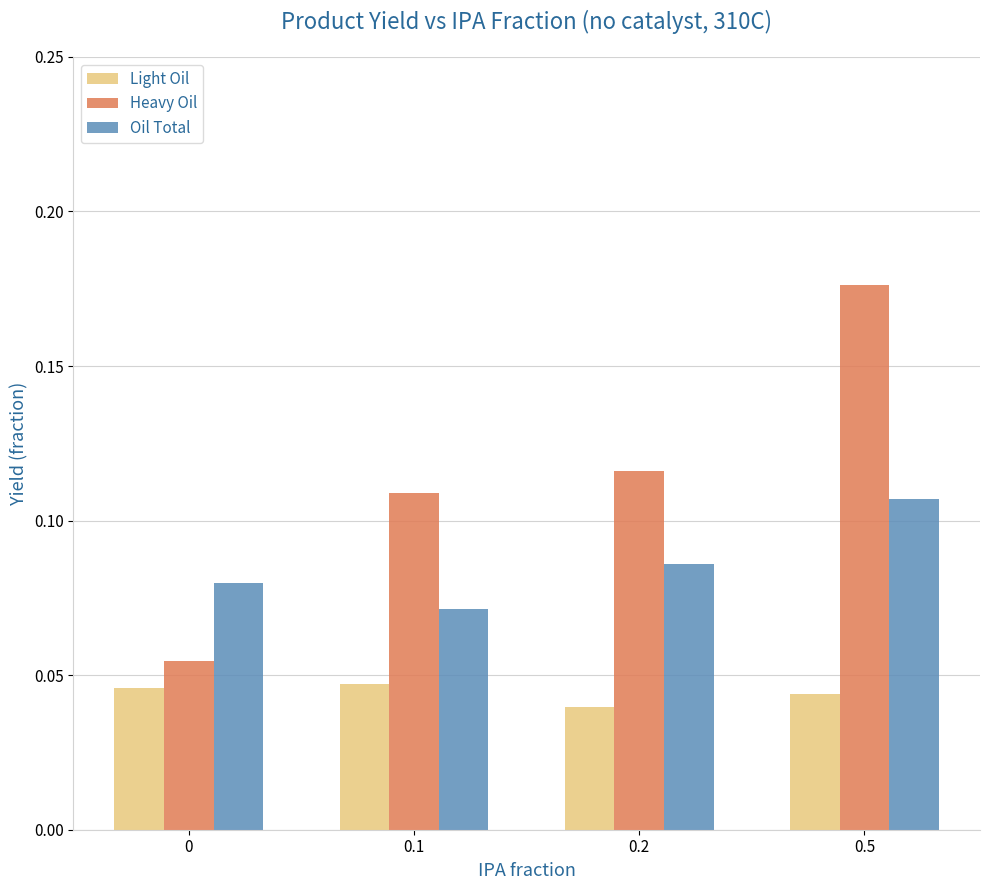

Is the value of Oil Total at 0.2 greater than the value of Light Oil at 0?

Yes